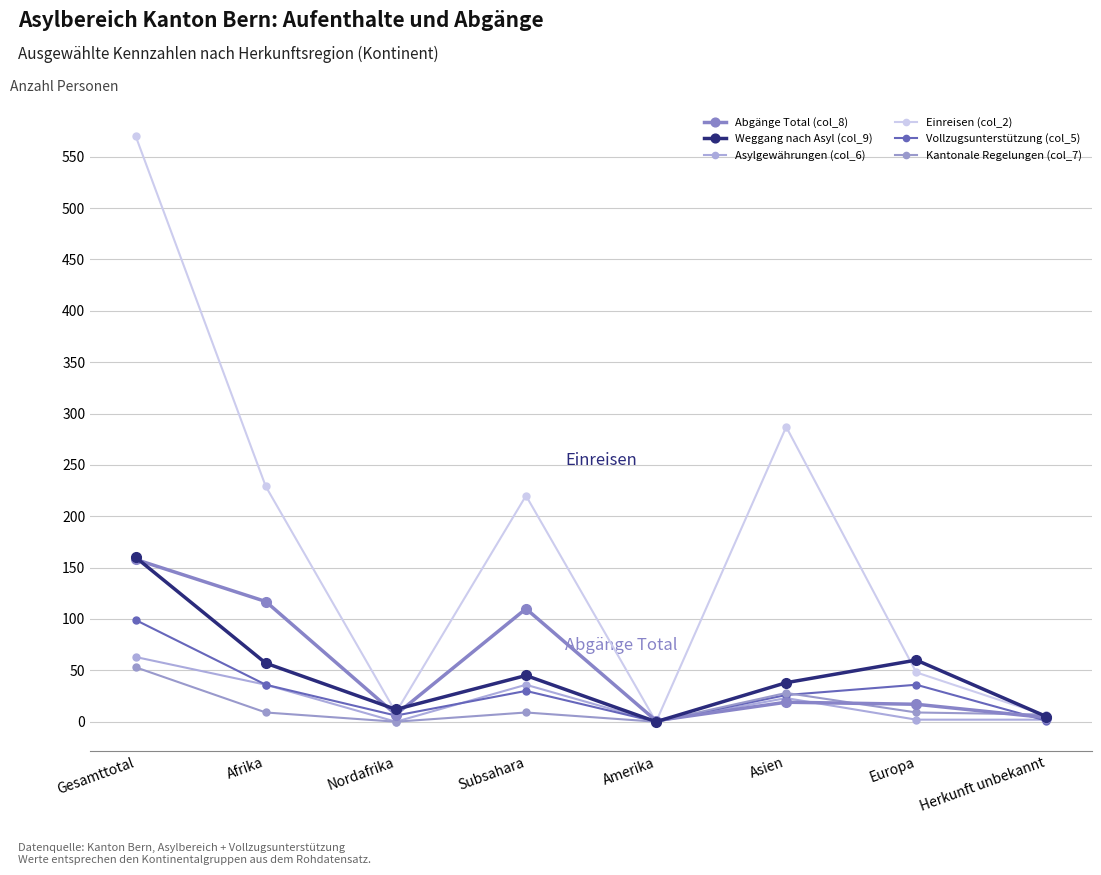

What is the sum of the Asylgewährungen (col_6) values at Afrika and Amerika?

36